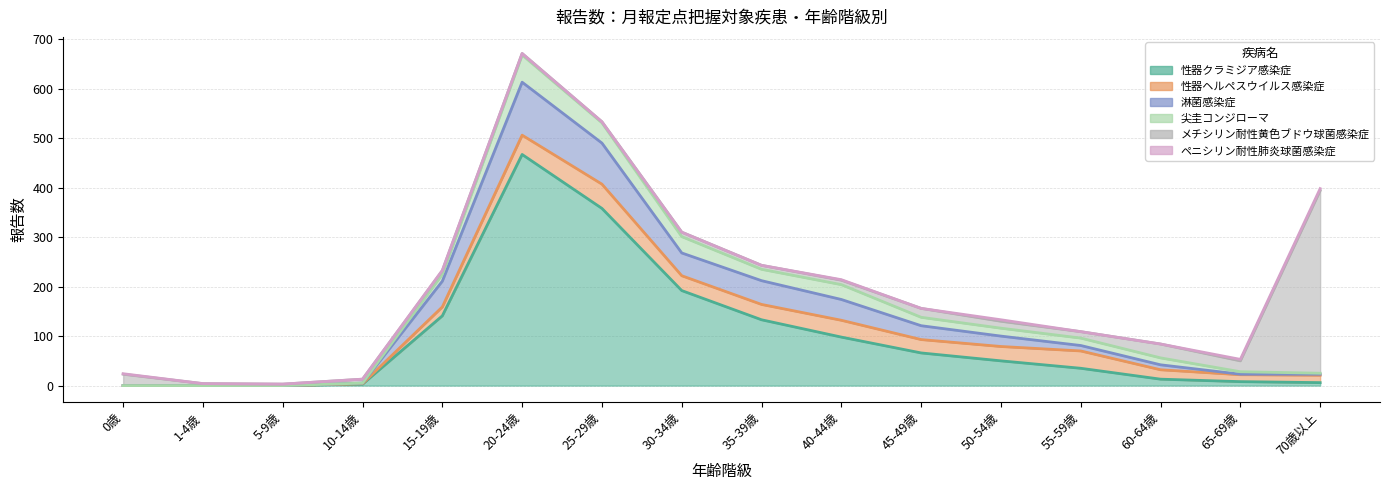

How many lines are shown in the chart?

6